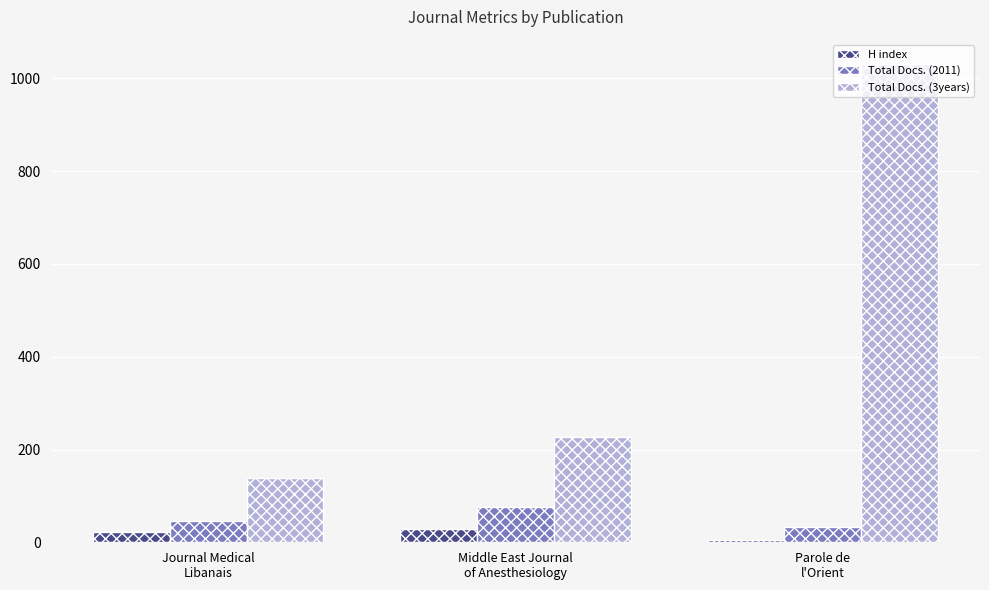

What is the lowest value of the Total Docs. (2011) series?

32